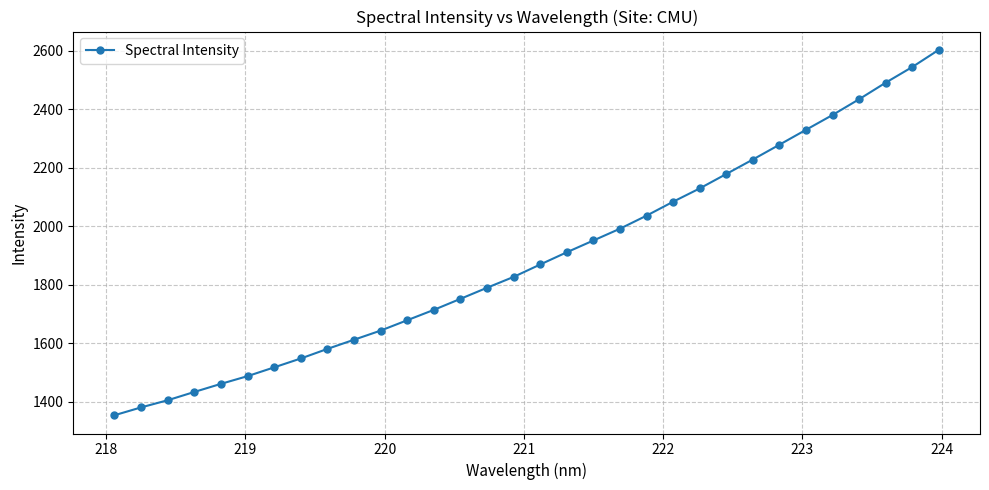

What is the greatest value displayed?

2603.6